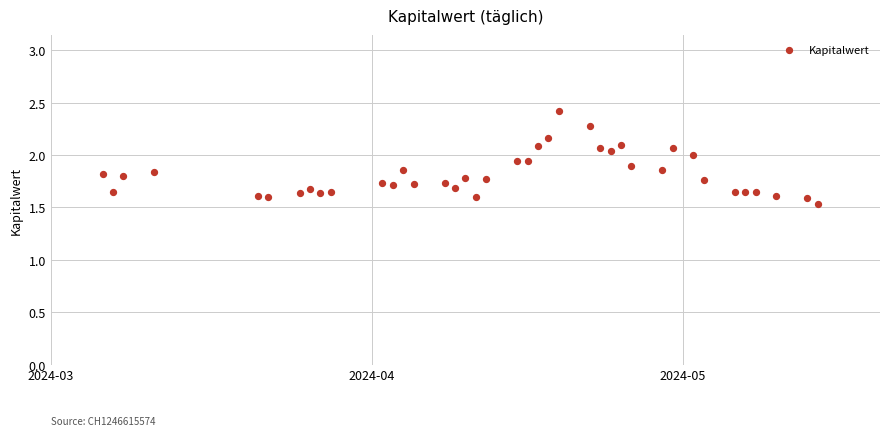

What is the range of Y values (max minus min)?

0.9